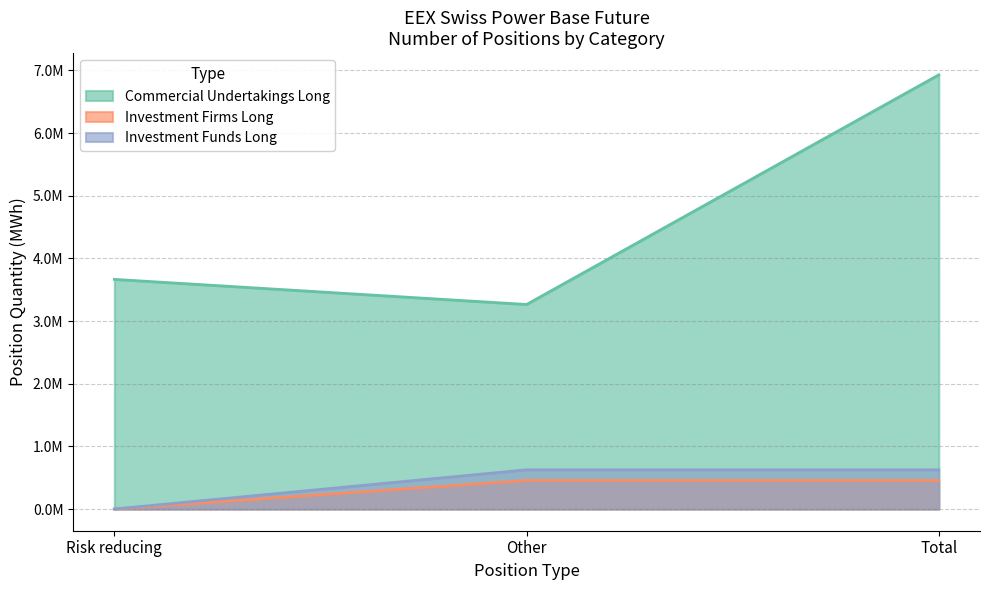

The value of Investment Funds Long at Risk reducing is 0.0. True or false?

True